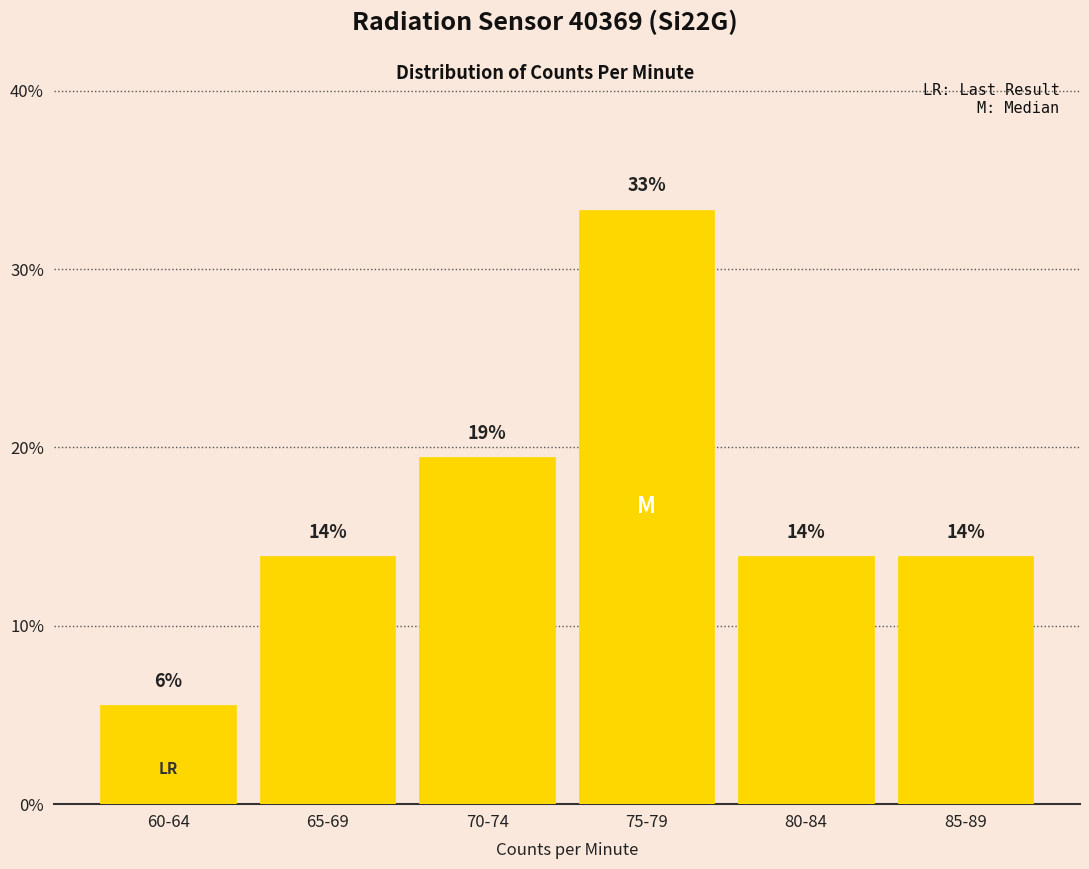

What position from the right is 75-79?

3